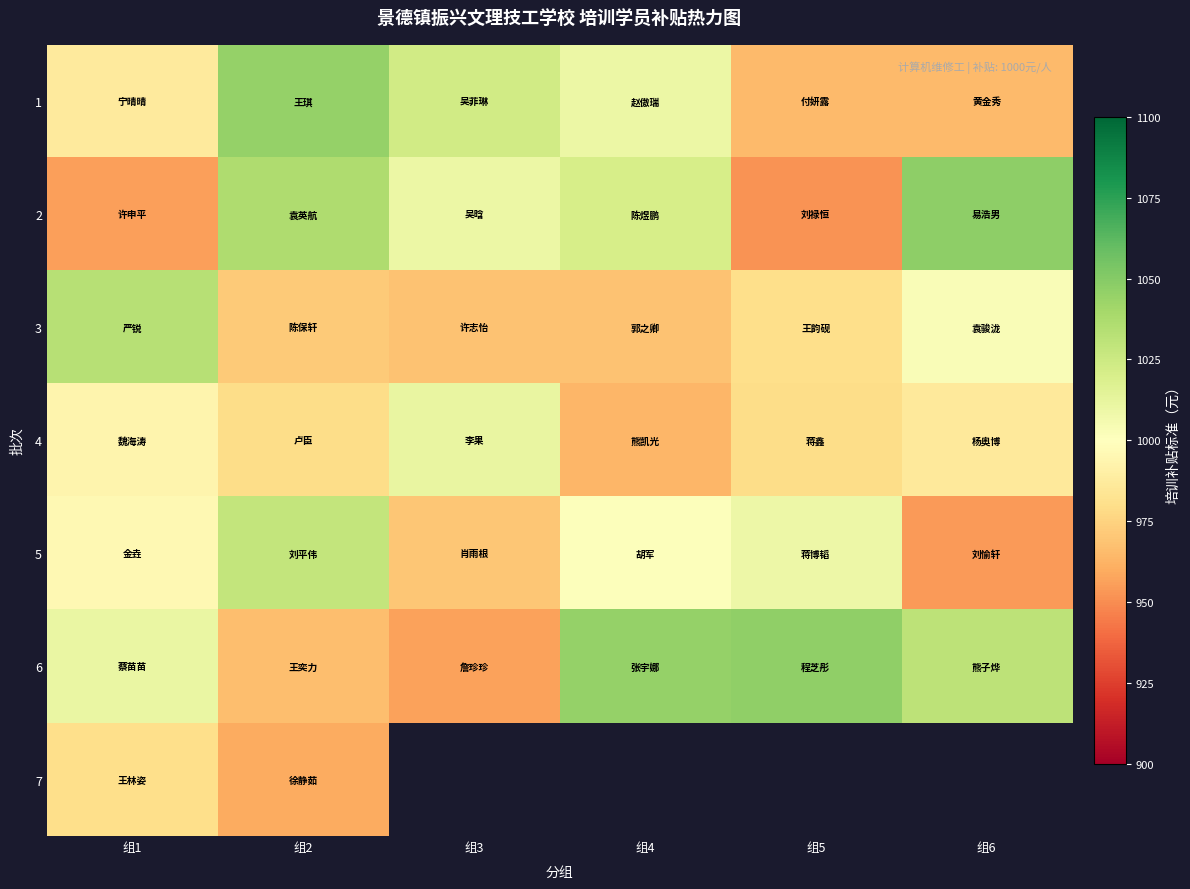

At which category is the sum across all series the highest?

组2